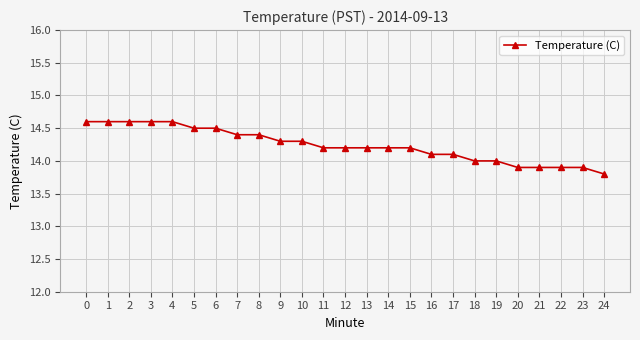

Count the values in the range 14 to 15.

20